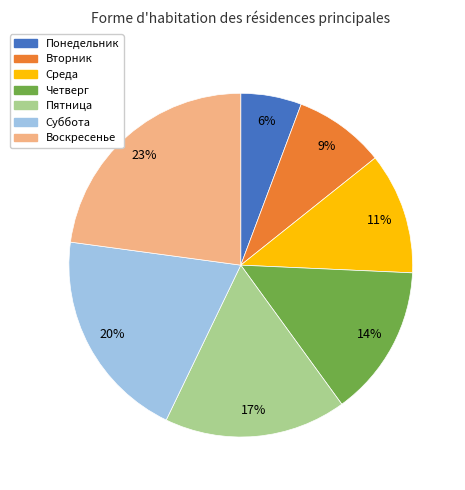

How many slices are in this pie chart?

7